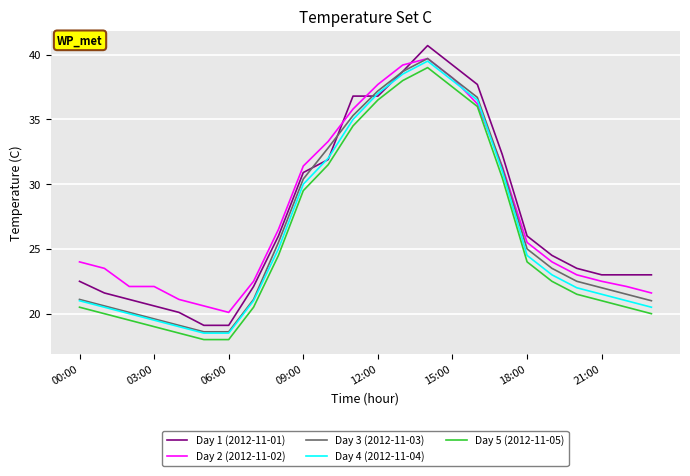

True or false: Day 5 (2012-11-05) and Day 3 (2012-11-03) cross at least once.

False